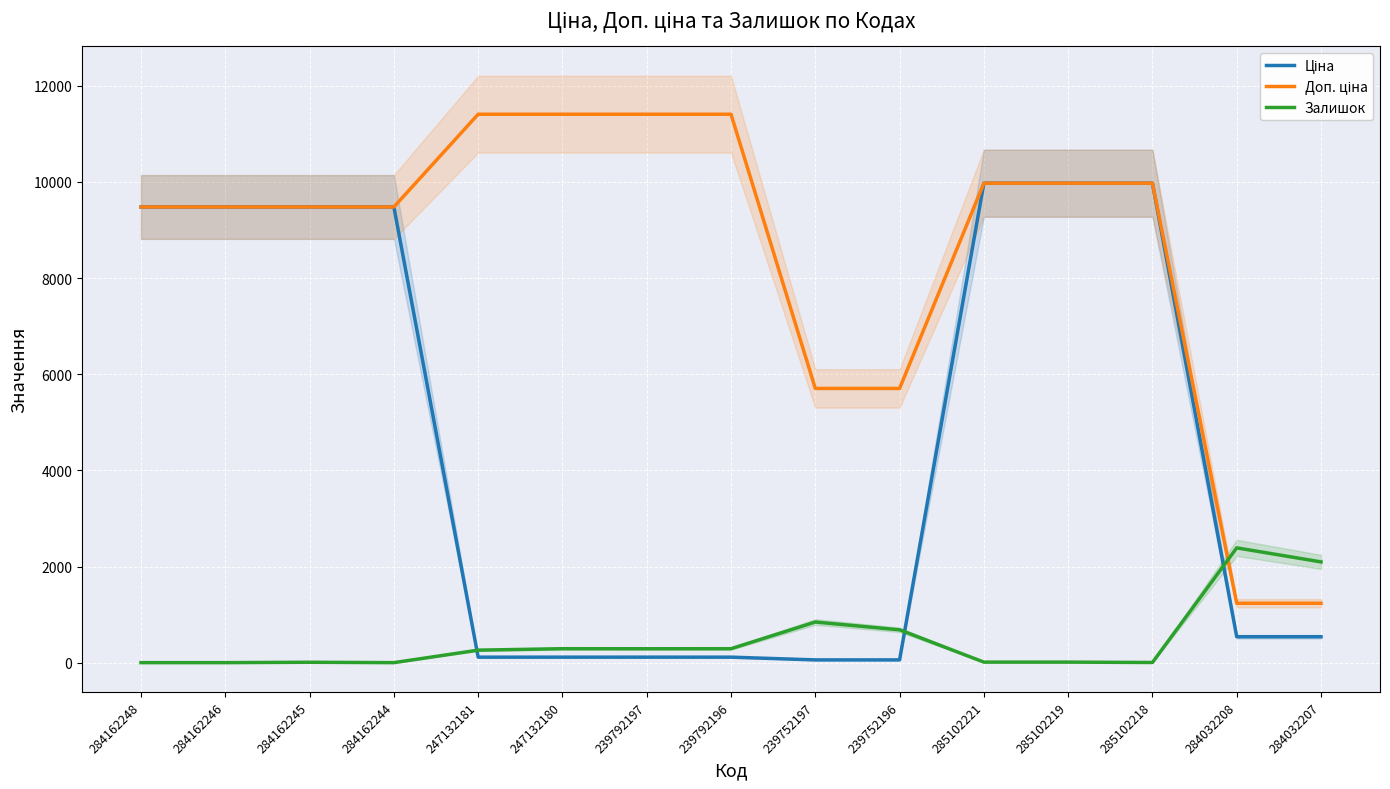

Reading right to left, transcribe all the data shown in this chart.

Ціна: 539.0	539.0	9975.0	9975.0	9975.0	57.0	57.0	114.1	114.1	114.1	114.1	9480.1	9480.1	9480.1	9480.1
Доп. ціна: 1235.4	1235.4	9975.0	9975.0	9975.0	5705.0	5705.0	11410.0	11410.0	11410.0	11410.0	9480.1	9480.1	9480.1	9480.1
Залишок: 2096.0	2388.0	3.0	11.0	11.0	683.0	845.0	290.0	289.0	290.0	260.0	0.0	8.0	0.0	0.0